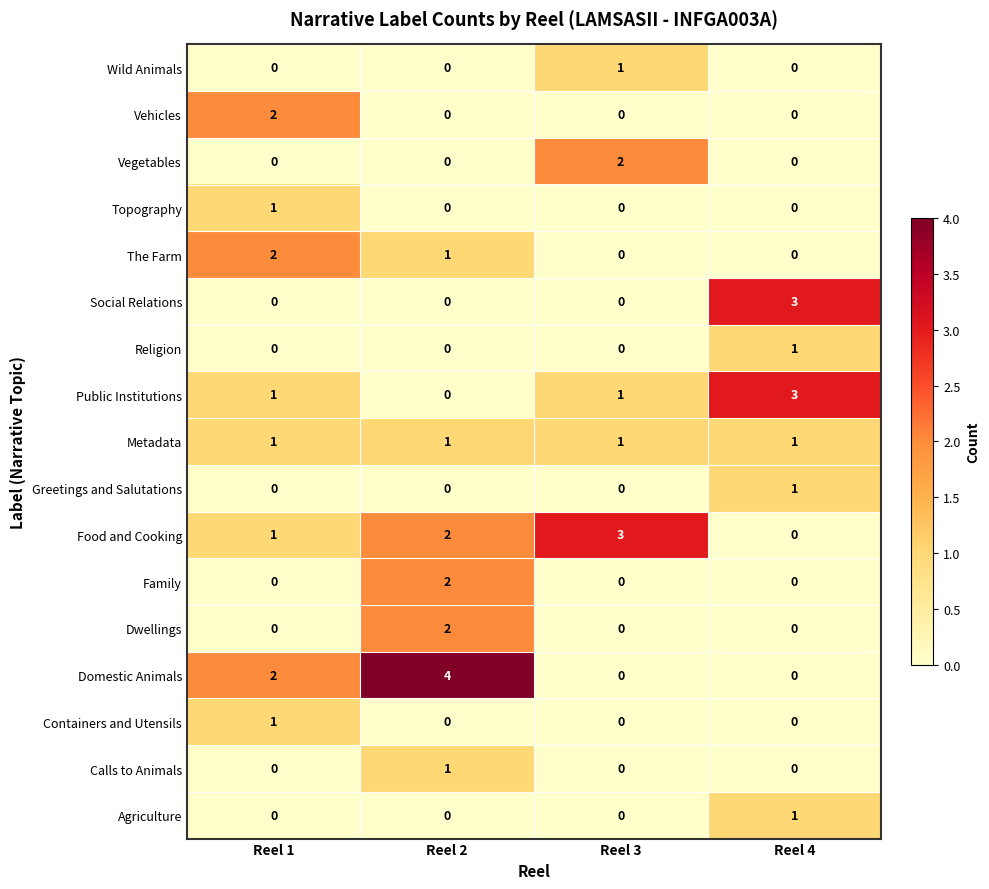

How many Vegetables values are between 0 and 2?

4